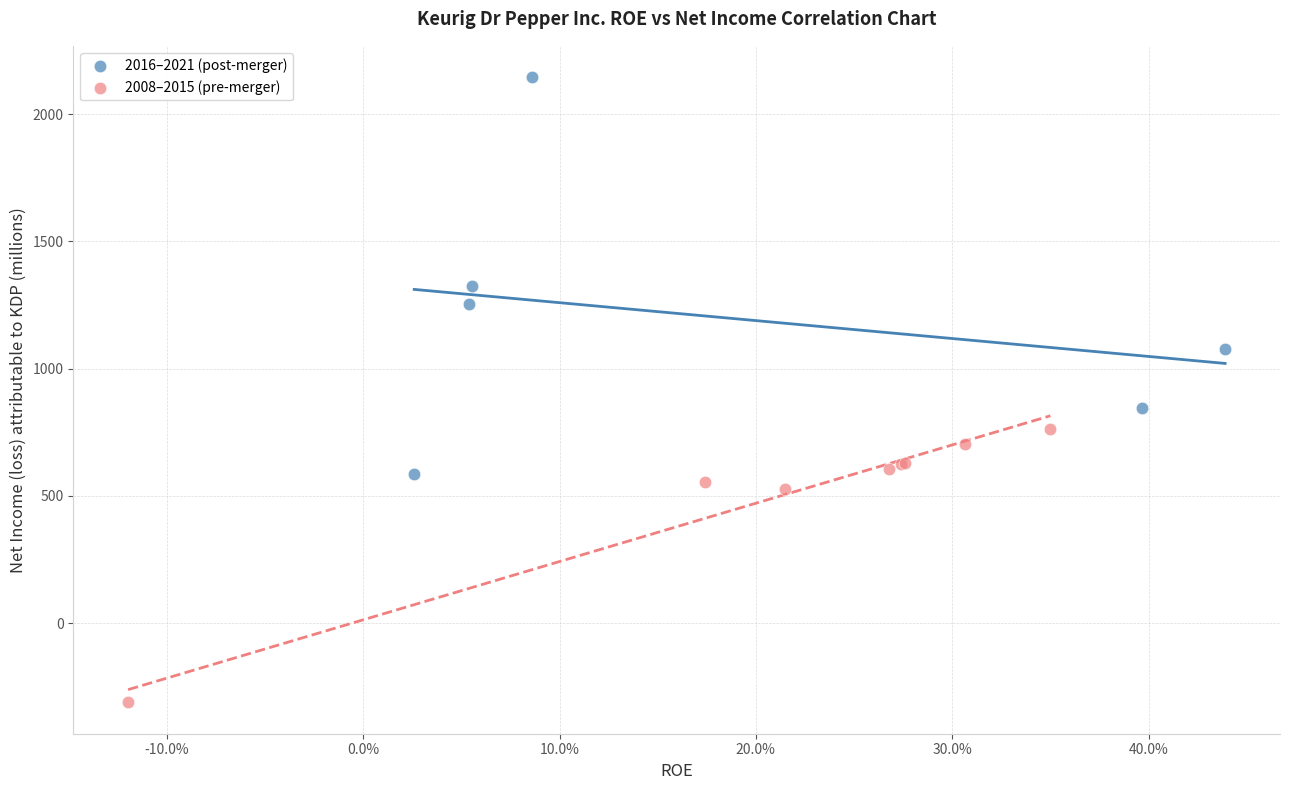

Which series contains the lowest Y value?

2008–2015 (pre-merger)